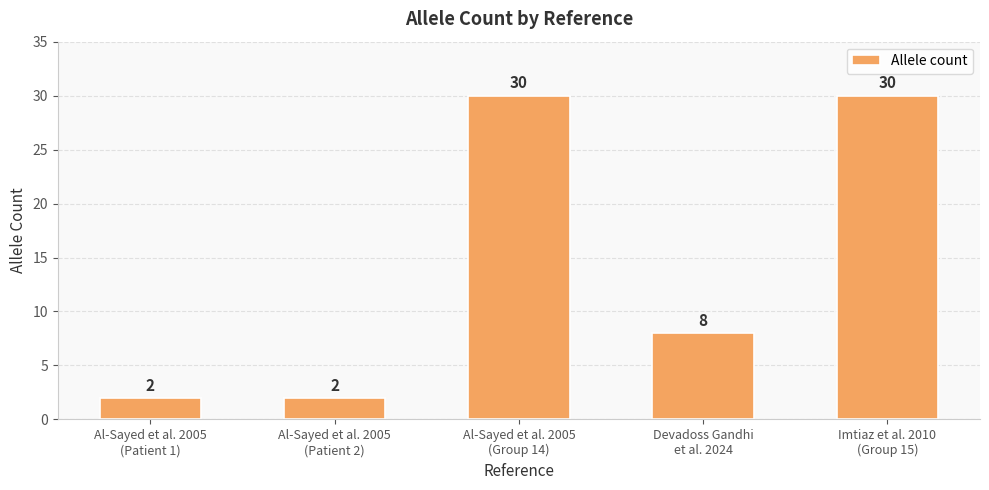

What is the difference between the maximum and minimum values?

28